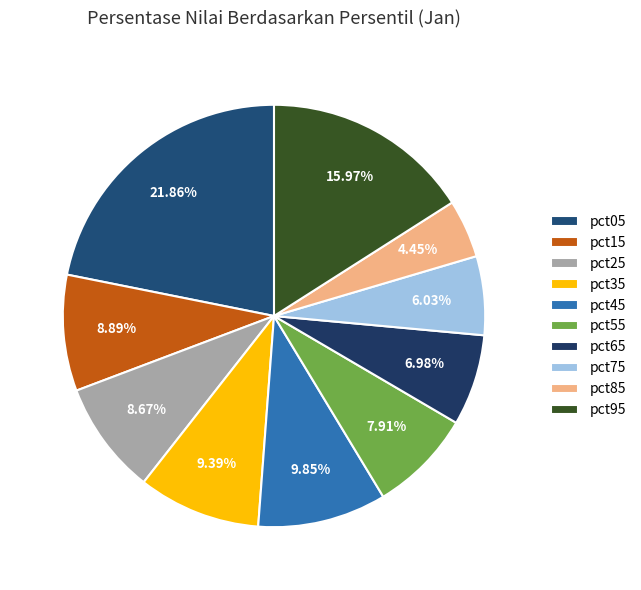

To the nearest percent, what is the average slice percentage?

10%